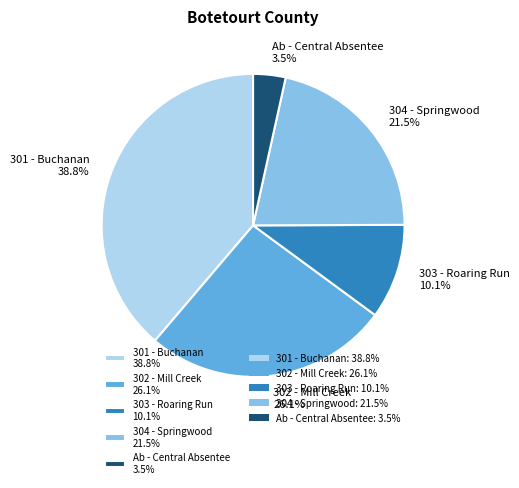

Does Ab - Central Absentee represent more than half of the total?

No